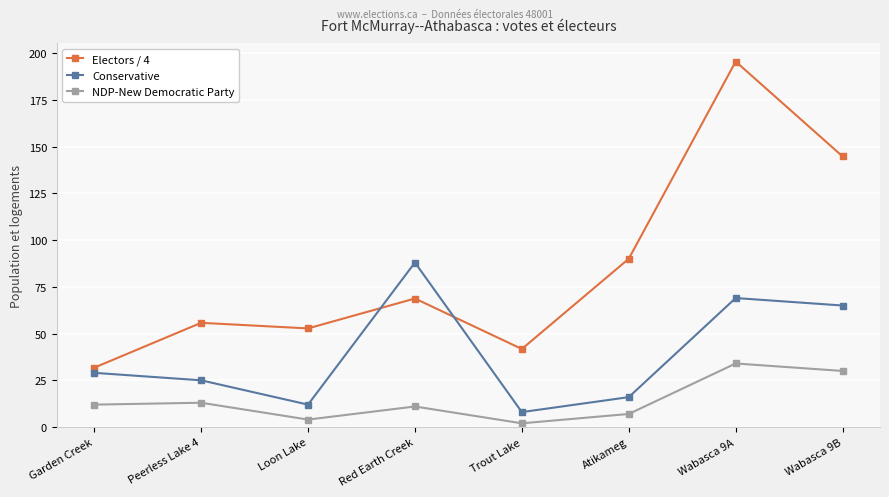

At Garden Creek, list the series in order from largest to smallest.

Electors / 4, Conservative, NDP-New Democratic Party